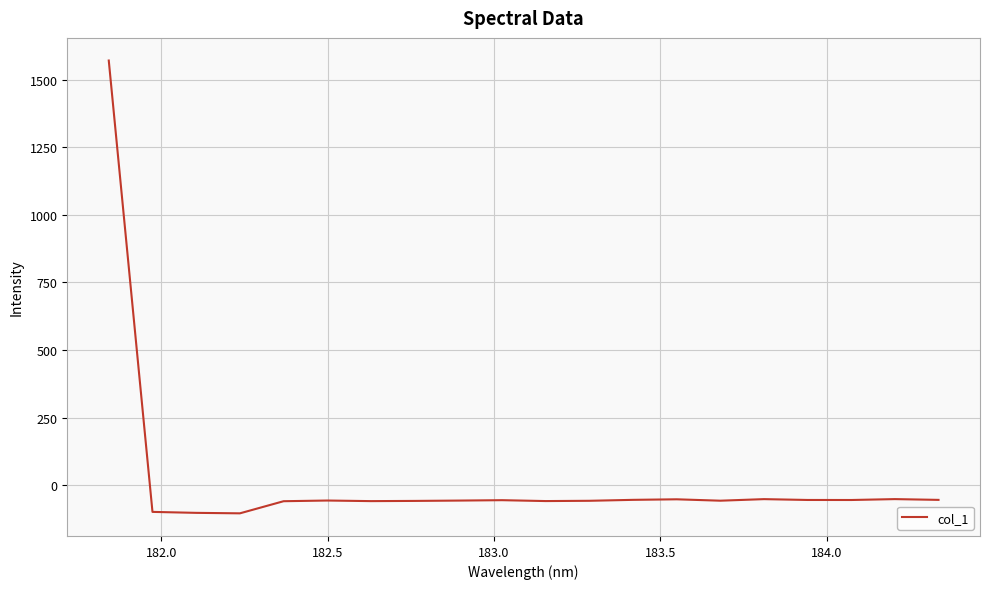

What is the smallest value displayed?

-104.5